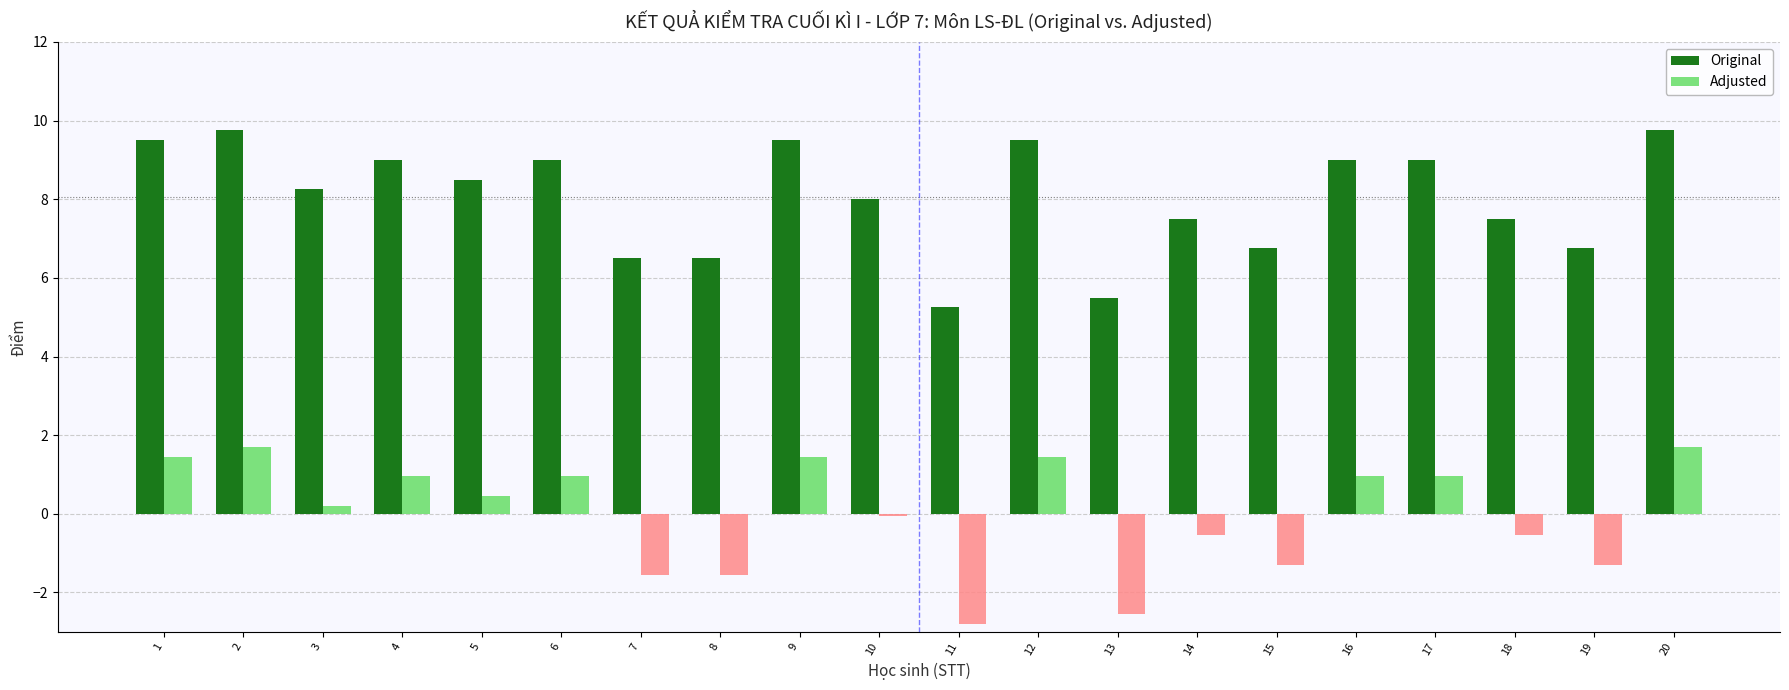

Where does the Original series first go above 8?

1